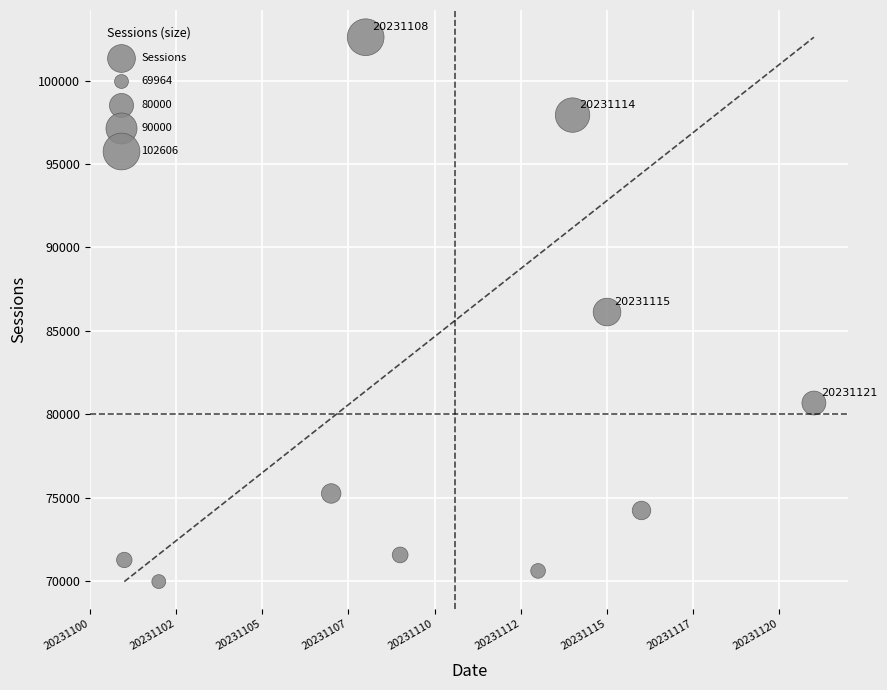

What is the average Y value?

80021